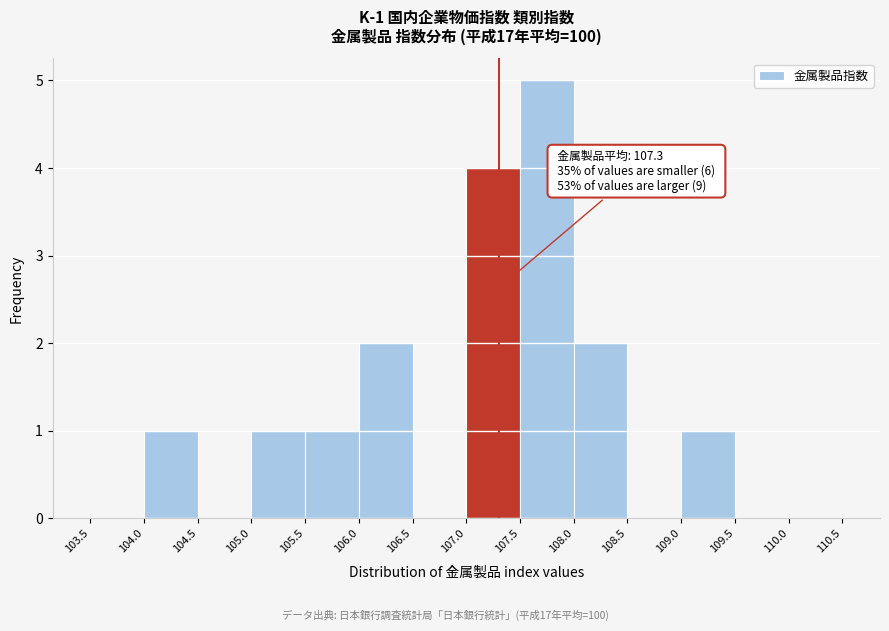

Which range on the x-axis has the tallest bar?

107.5 to 108.0